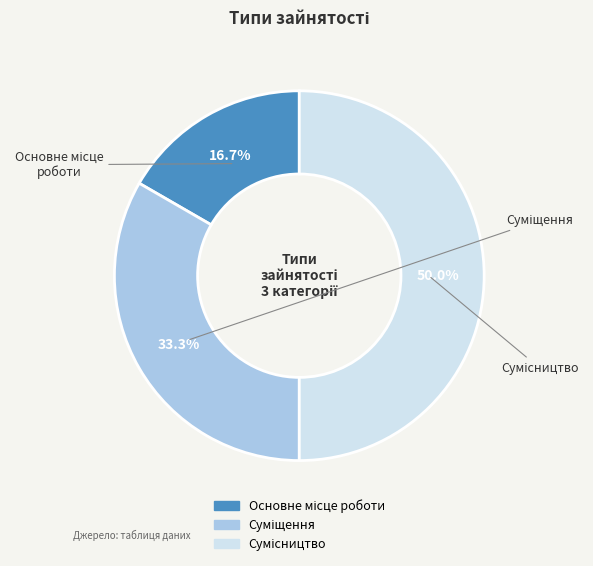

Which slice is the smallest?

Основне місце роботи